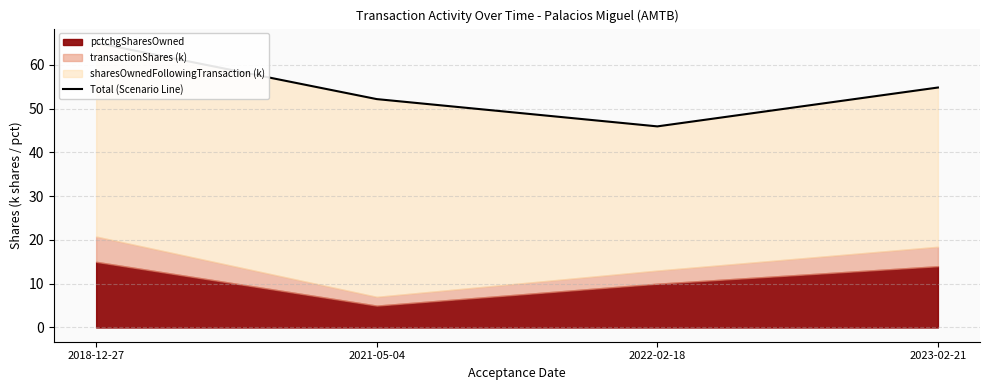

Reading left to right, extract all data points from this chart.

2018-12-27=65.0	2021-05-04=52.2	2022-02-18=45.9	2023-02-21=54.8